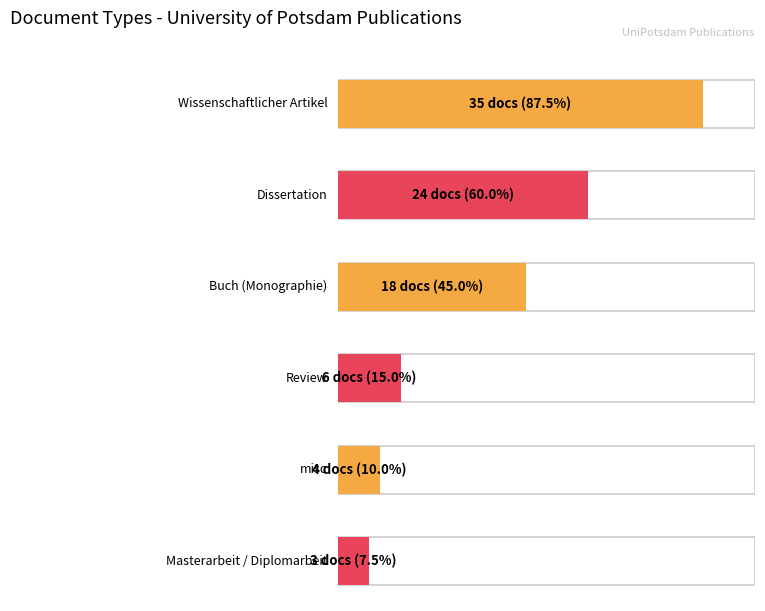

How many values are below 18?

3